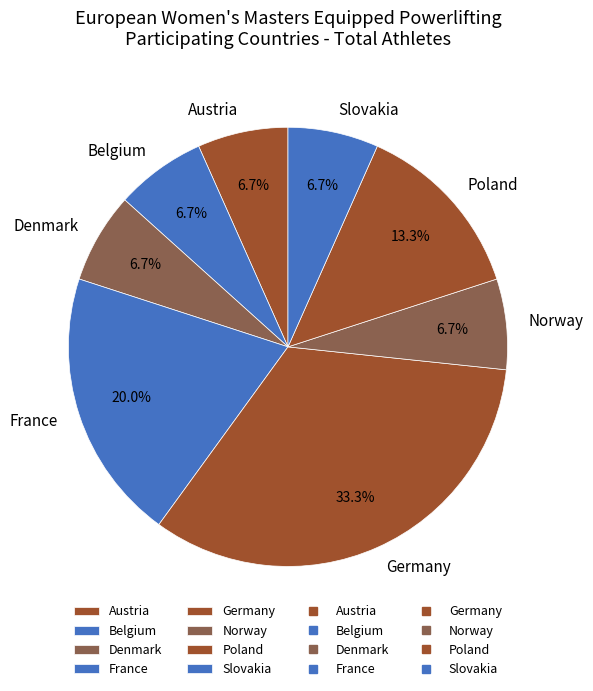

To the nearest percent, what percentage of the pie is Germany?

33%